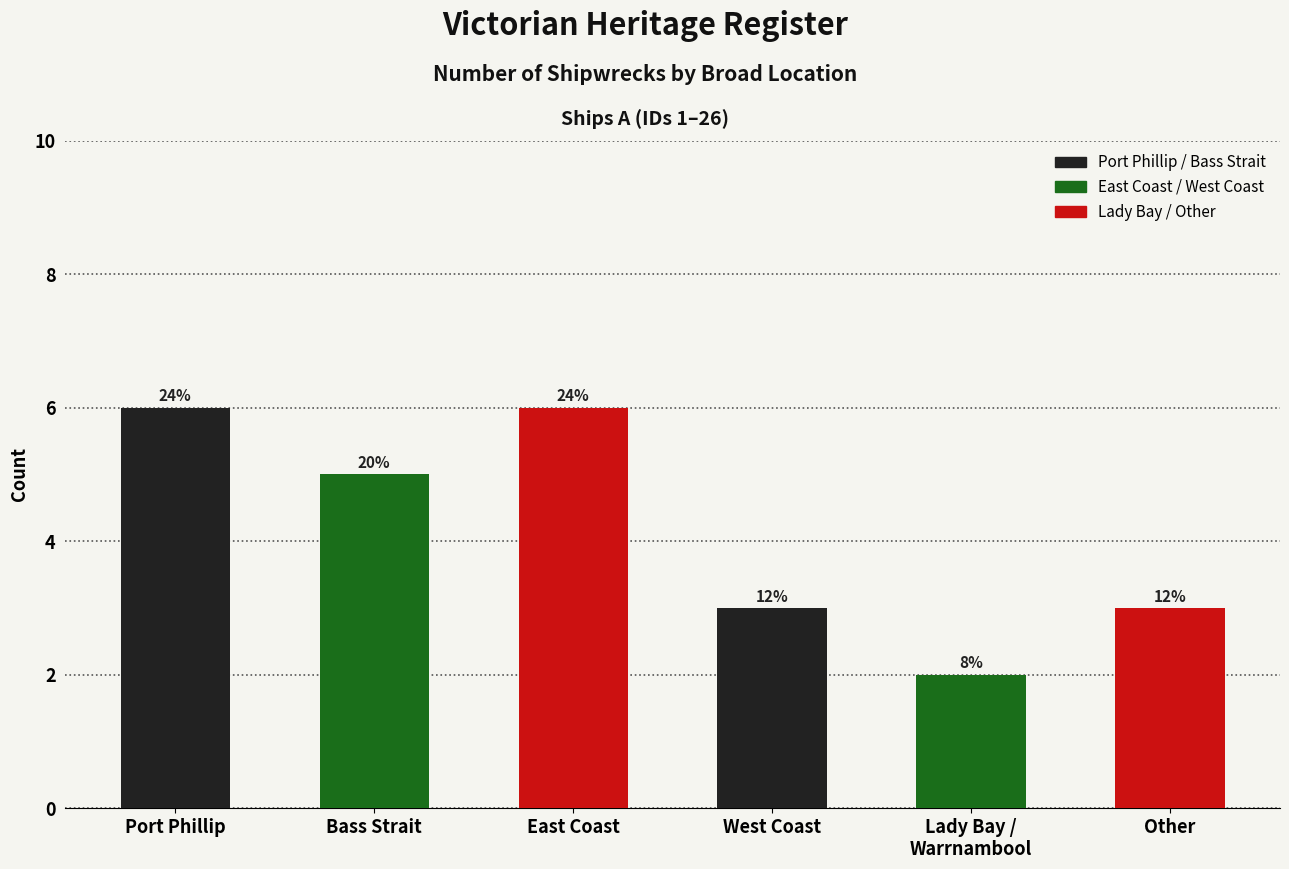

Which category has the highest value across all series?

Port Phillip